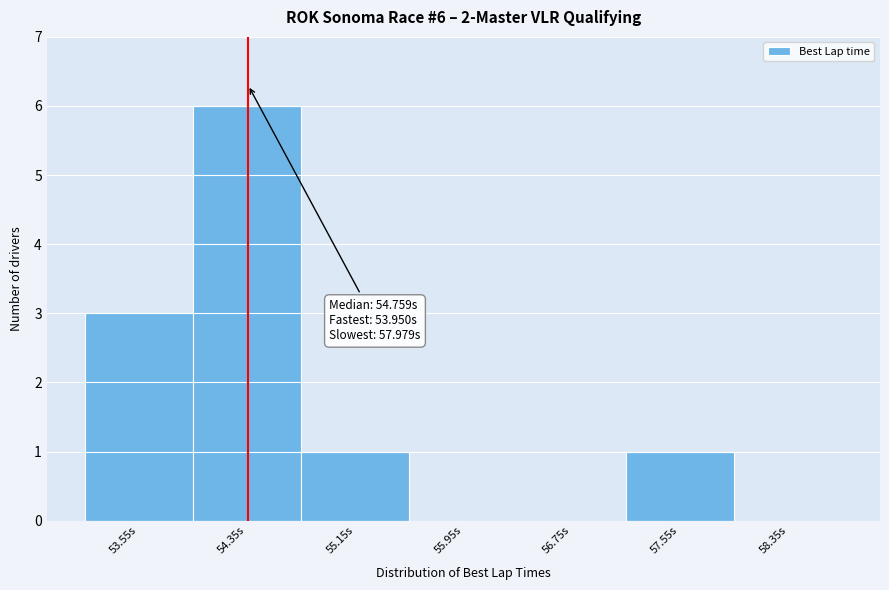

Reading right to left, list all the values displayed in this chart.

58.35s=0	57.55s=1	56.75s=0	55.95s=0	55.15s=1	54.35s=6	53.55s=3